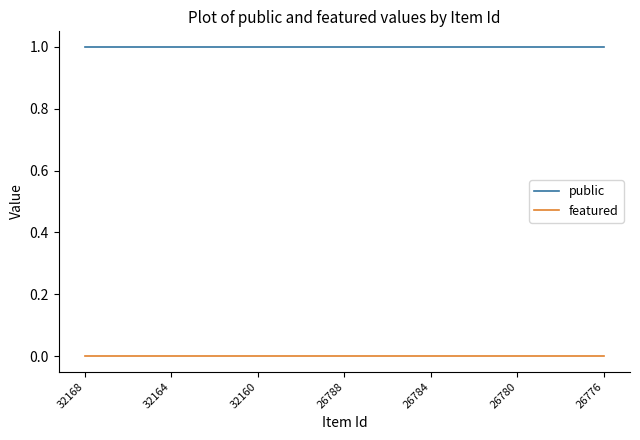

True or false: public and featured cross at least once.

False